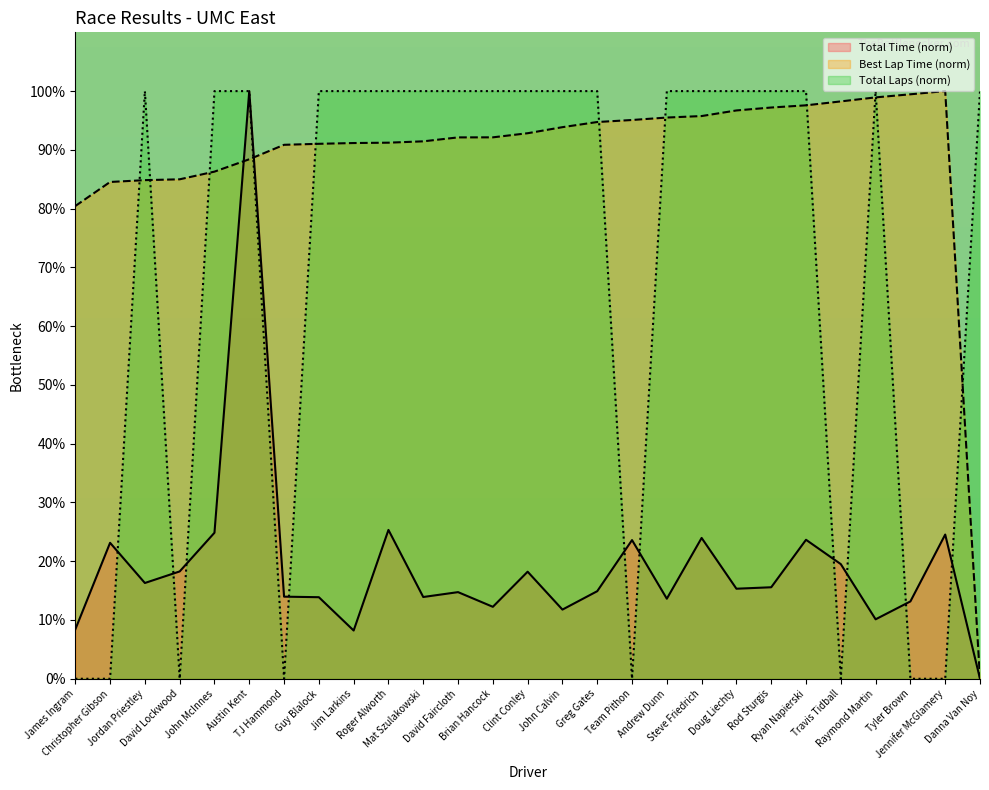

Which series has the largest total across all categories?

Best Lap Time (norm)